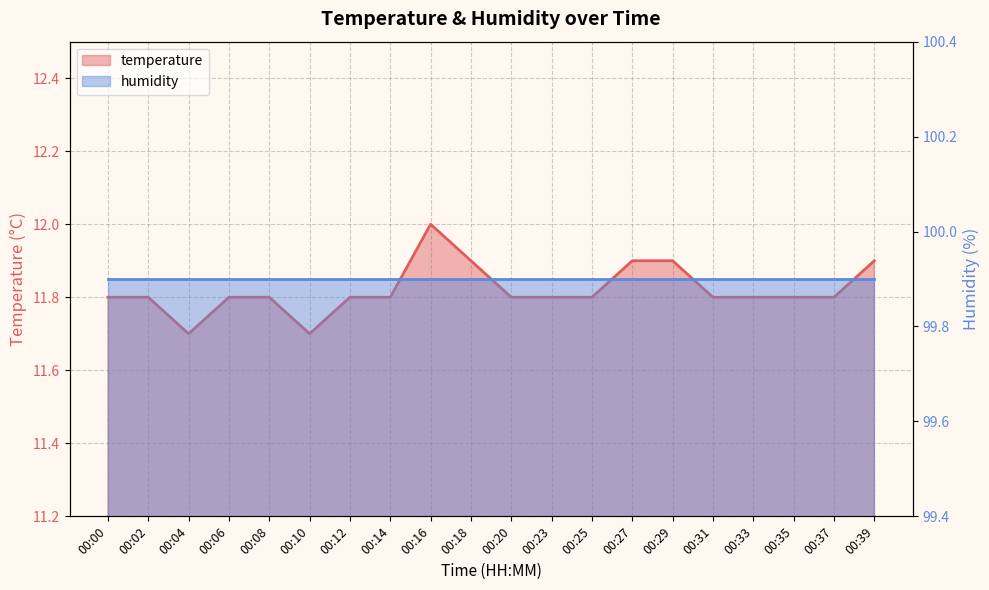

Reading left to right, transcribe all the data shown in this chart.

00:00=11.8	00:02=11.8	00:04=11.7	00:06=11.8	00:08=11.8	00:10=11.7	00:12=11.8	00:14=11.8	00:16=12.0	00:18=11.9	00:20=11.8	00:23=11.8	00:25=11.8	00:27=11.9	00:29=11.9	00:31=11.8	00:33=11.8	00:35=11.8	00:37=11.8	00:39=11.9